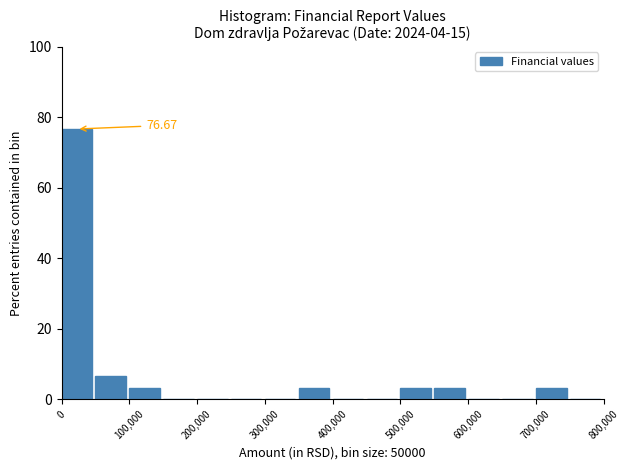

Which range on the x-axis has the tallest bar?

0 to 50000